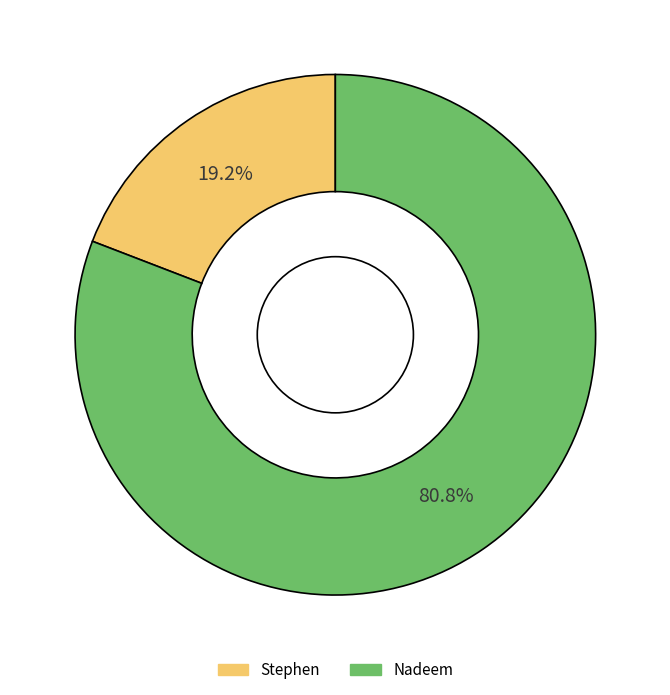

To the nearest percent, what is the combined percentage of Stephen and Nadeem?

100%